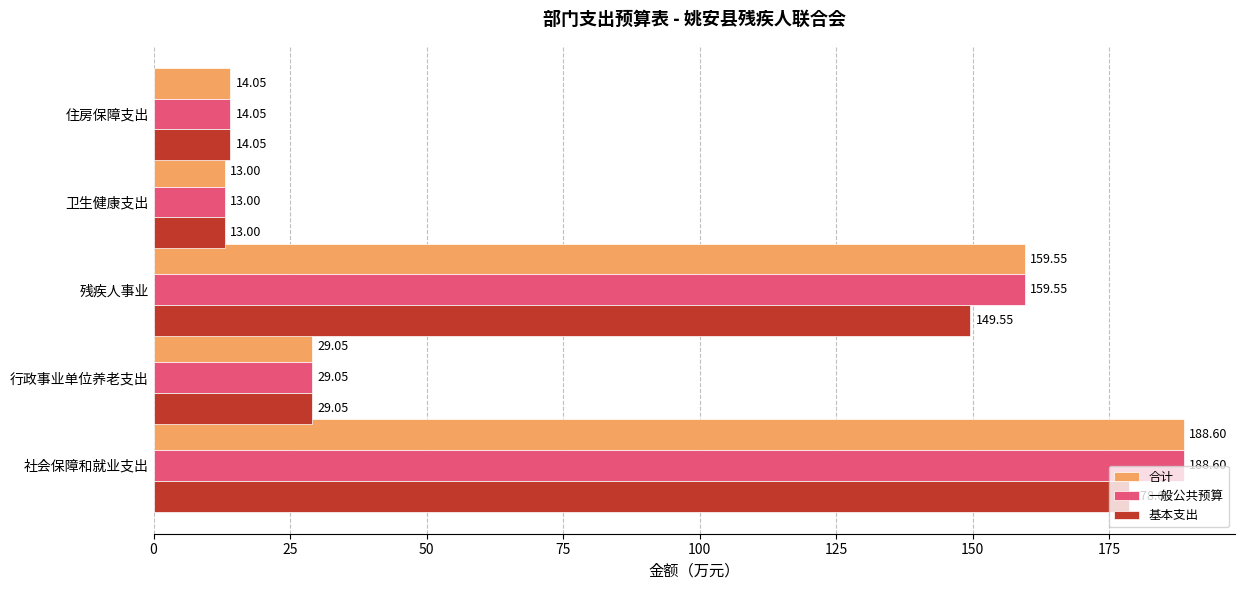

Which category has the lowest value across all series?

卫生健康支出